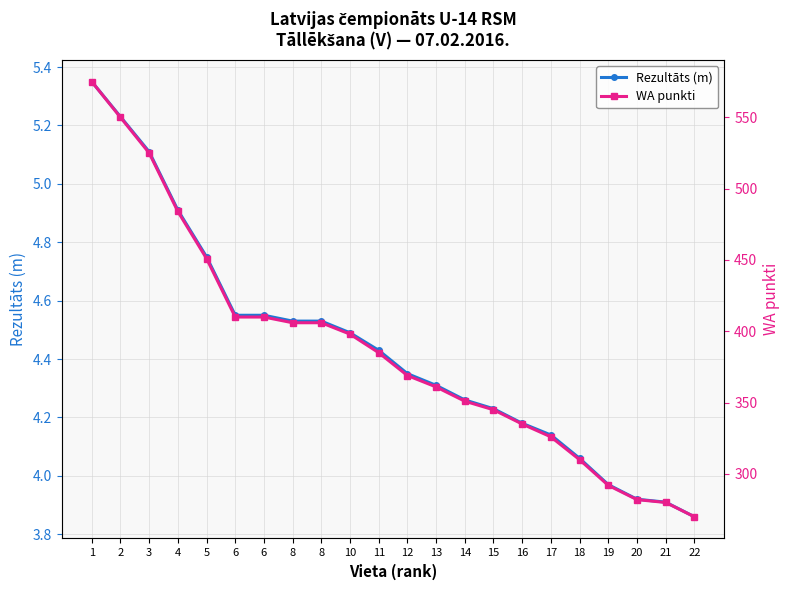

What is the difference between the maximum and second lowest values in the Rezultāts (m) series?

1.4